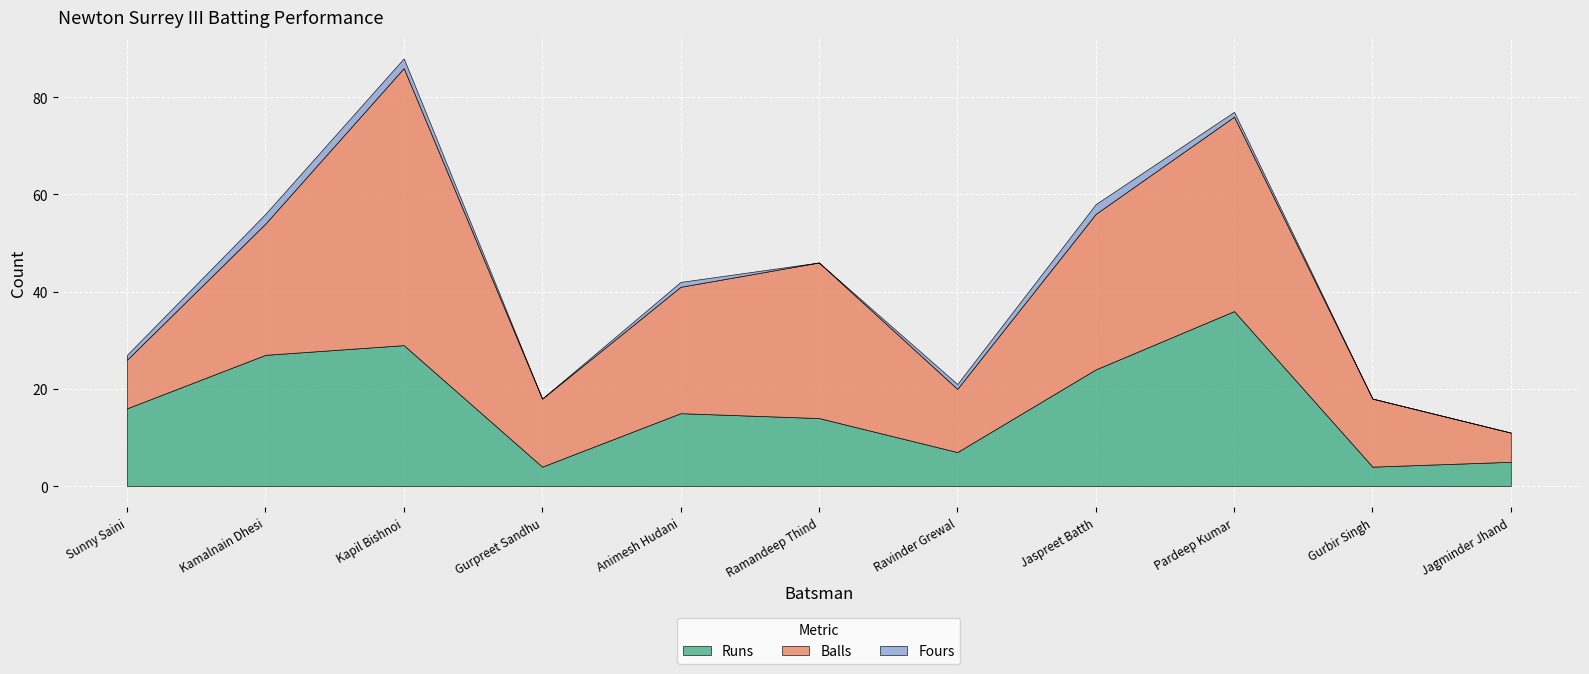

How many data points in Runs are less than 15?

5